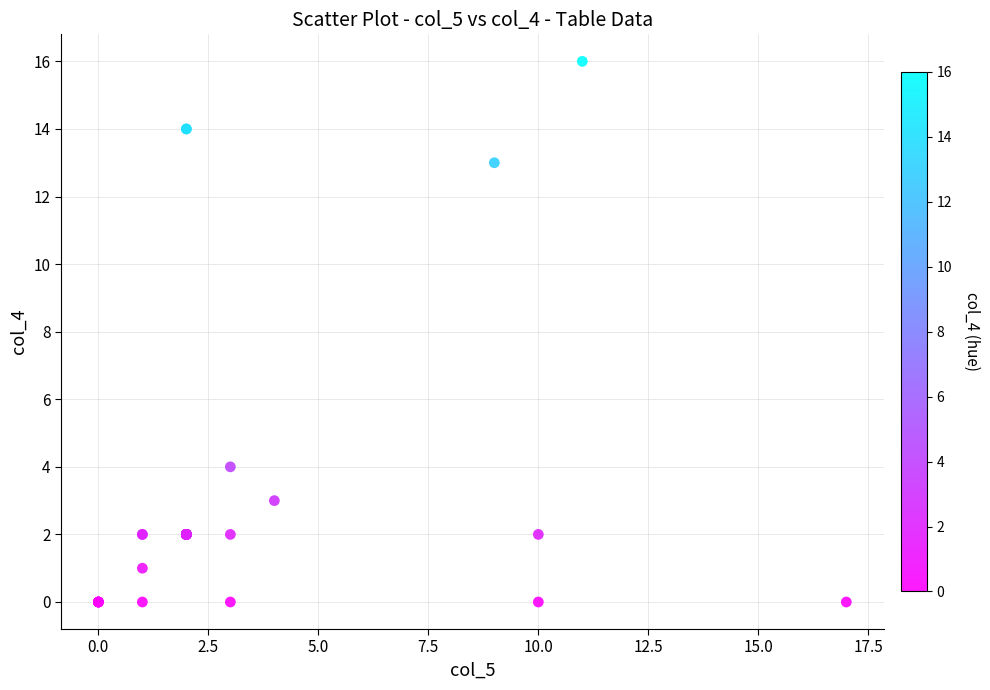

What Y value in the scatter plot is closest to 8?

4